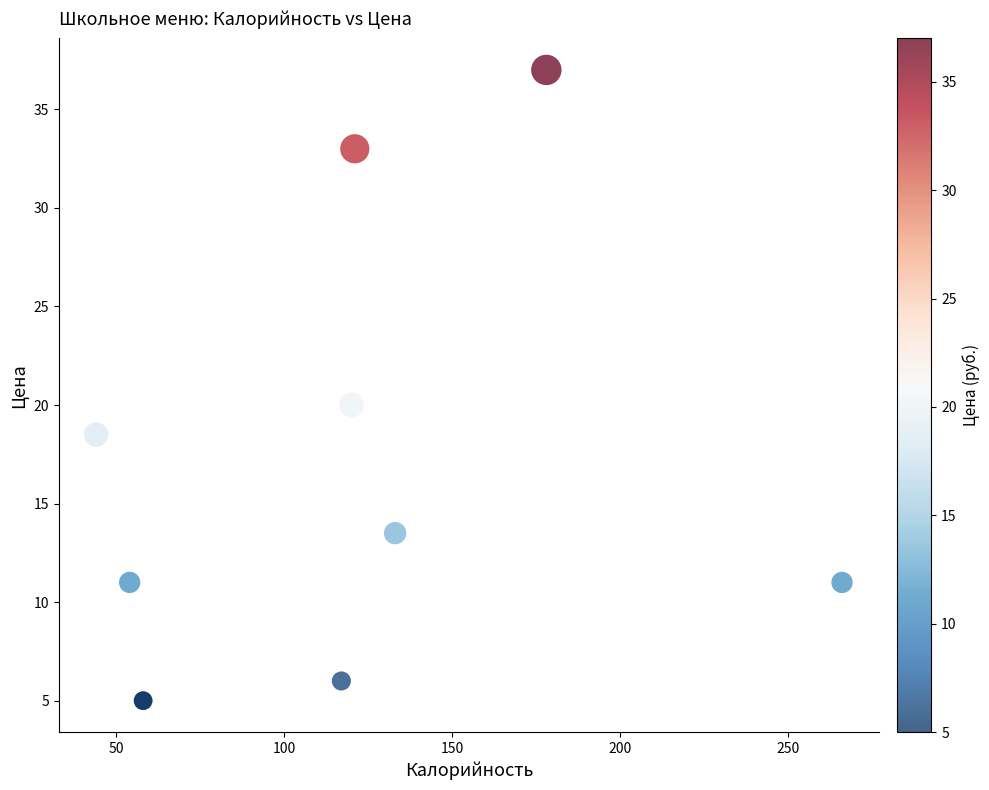

What Y value in the scatter plot is closest to 21?

20.0